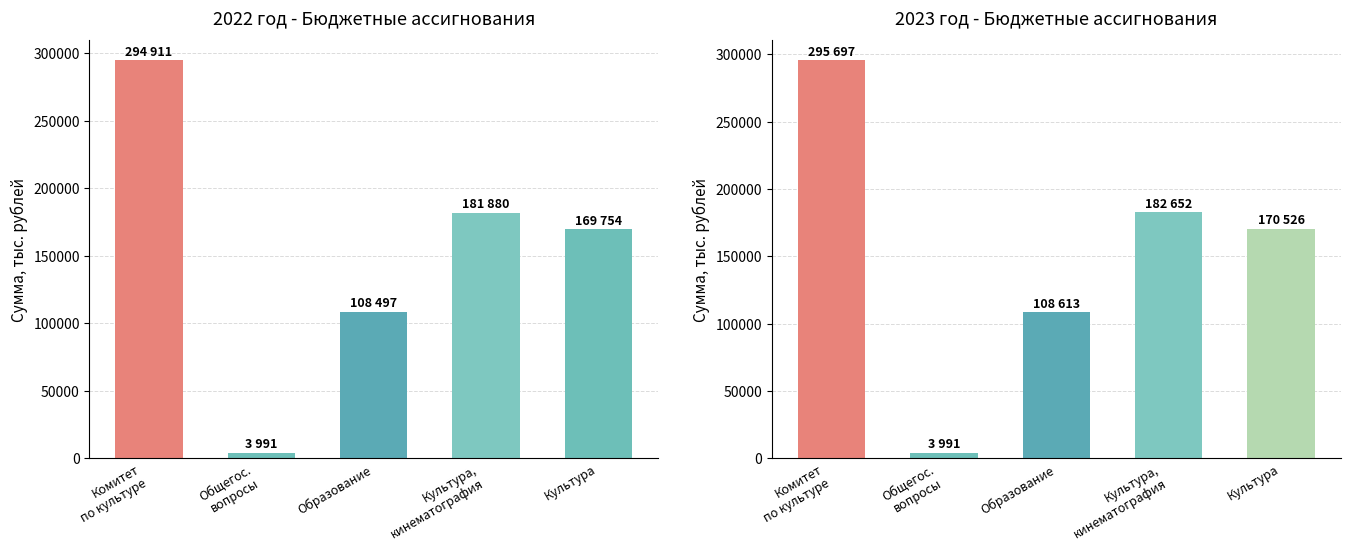

Reading left to right, extract all data points from this chart.

2022 год (с учётом изменений): Комитет
по культуре=294911	Общегос.
вопросы=3991	Образование=108497	Культура,
кинематография=181880	Культура=169754
2023 год (с учётом изменений): Комитет
по культуре=295697	Общегос.
вопросы=3991	Образование=108613	Культура,
кинематография=182652	Культура=170526